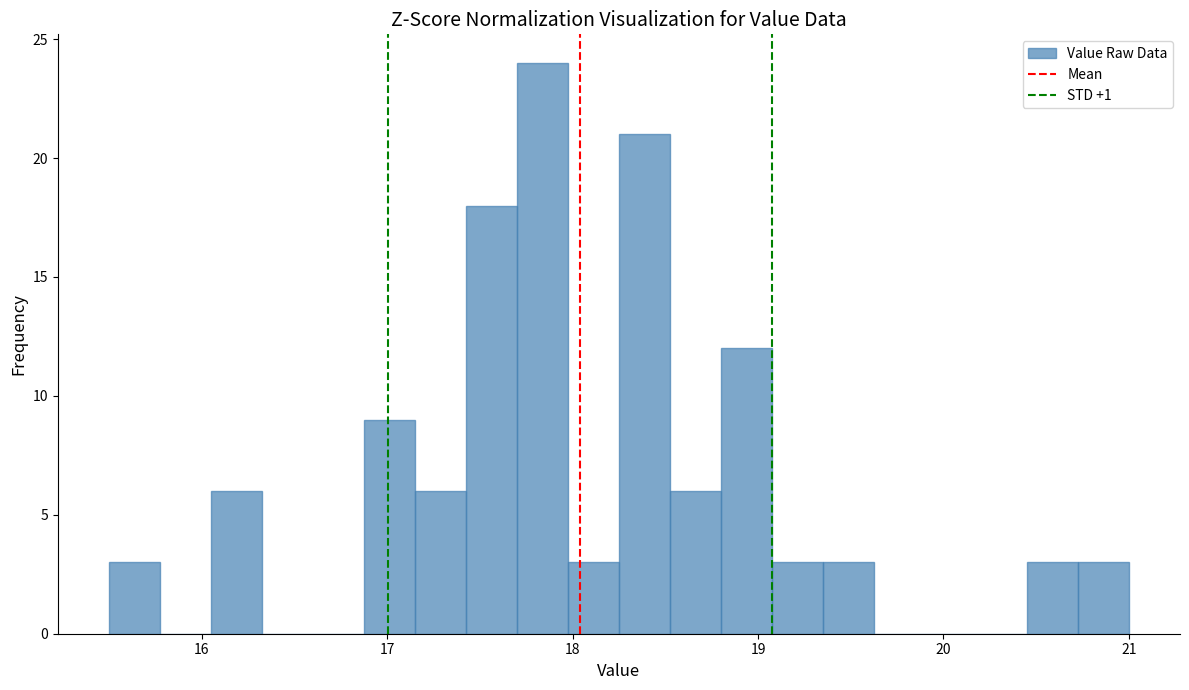

Read against the x-axis, roughly where is the centre of the tallest bar?

17.8